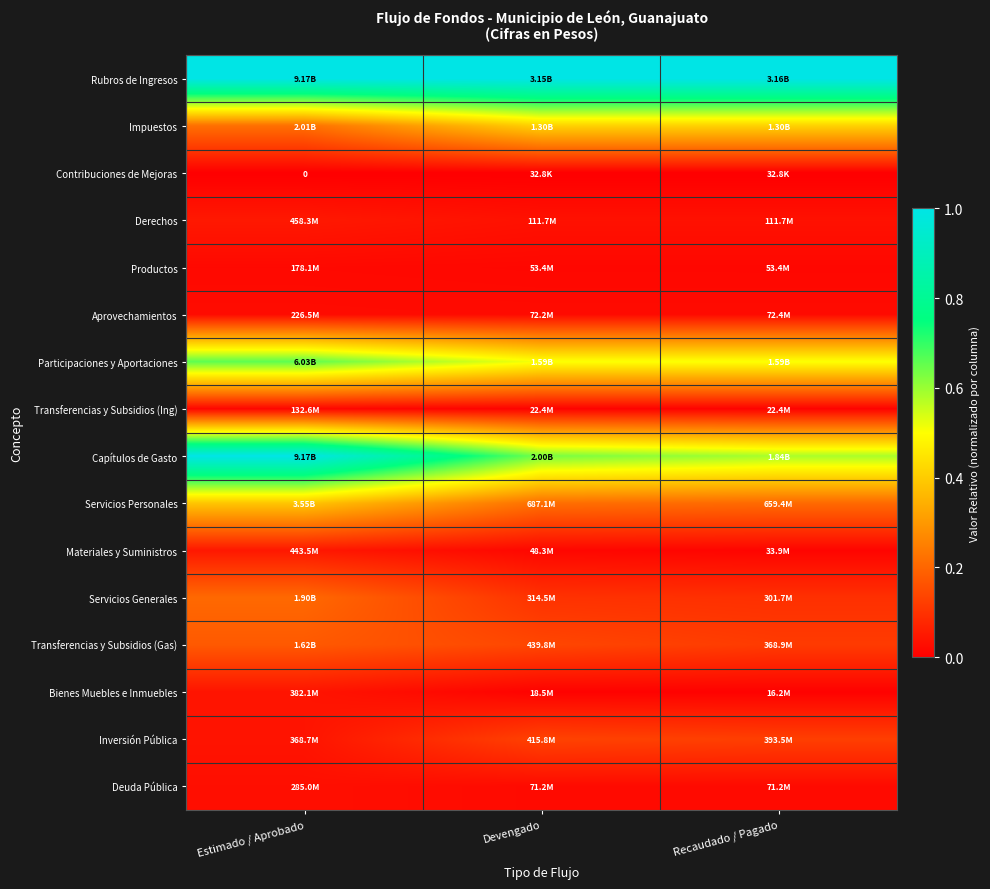

List the series in order of their peak value, lowest first.

Contribuciones de Mejoras, Transferencias y Subsidios (Ing), Productos, Aprovechamientos, Deuda Pública, Bienes Muebles e Inmuebles, Materiales y Suministros, Derechos, Inversión Pública, Transferencias y Subsidios (Gas), Servicios Generales, Servicios Personales, Impuestos, Participaciones y Aportaciones, Rubros de Ingresos, Capítulos de Gasto